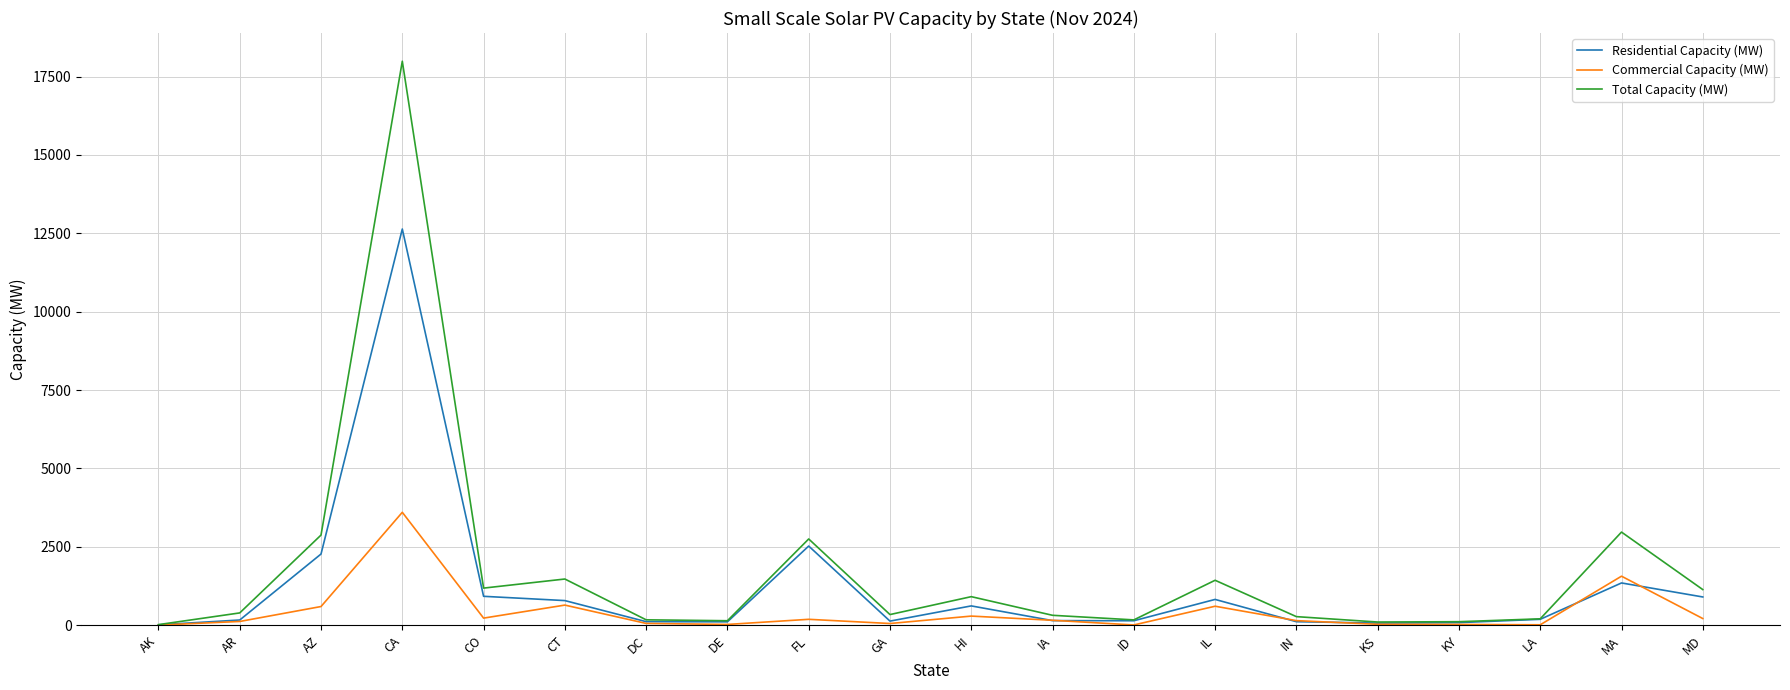

Does the chart display data point markers on the line(s)?

No